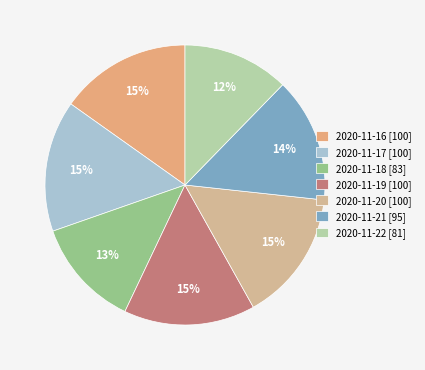

Count the number of slices in the pie.

7